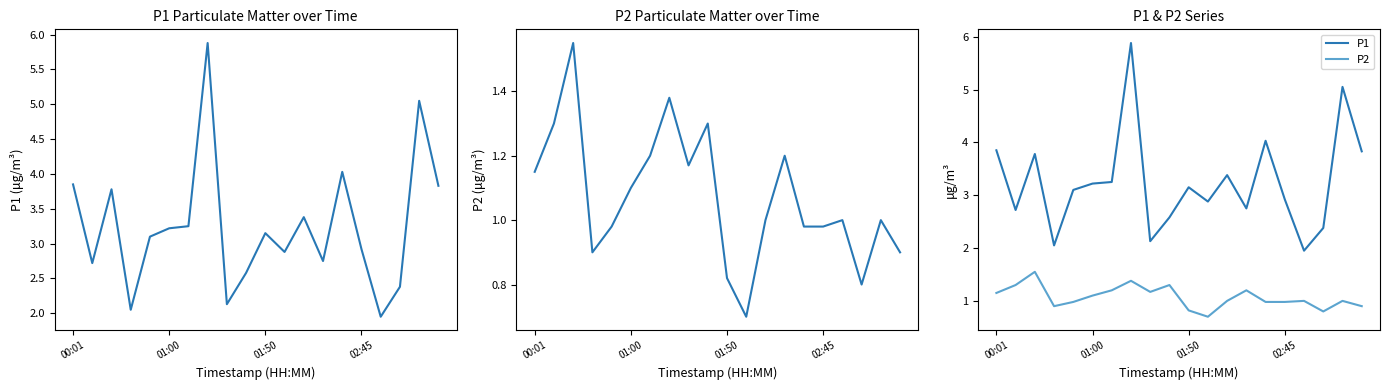

How many categories are shown in the chart?

20